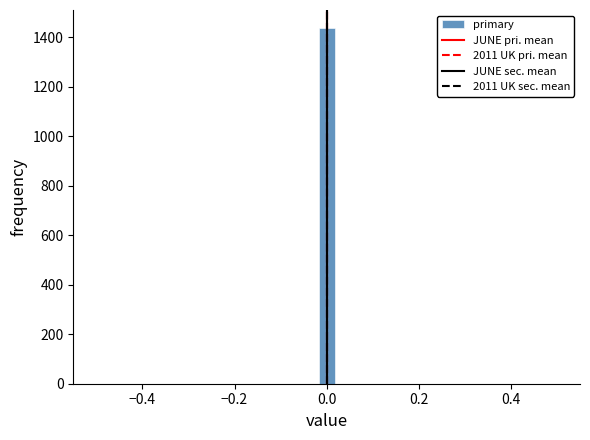

Around what value on the x-axis is the tallest bar? Give the approximate position of its centre, as read against the axis.

0.00